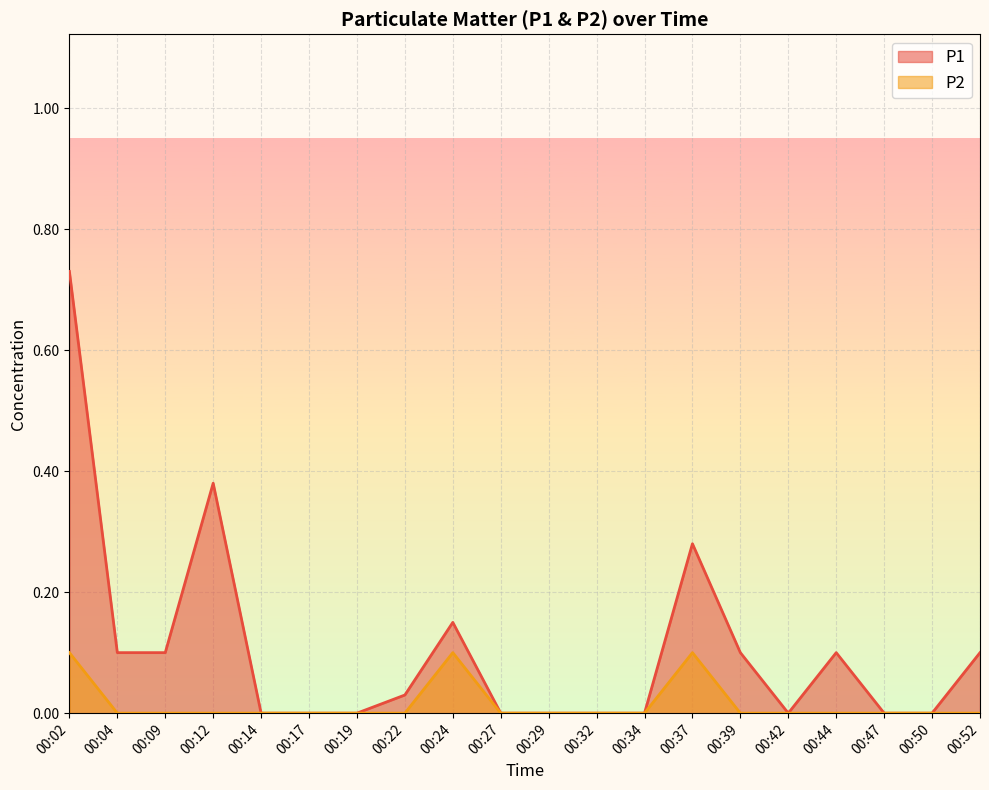

Which category has the highest value across all series?

00:02